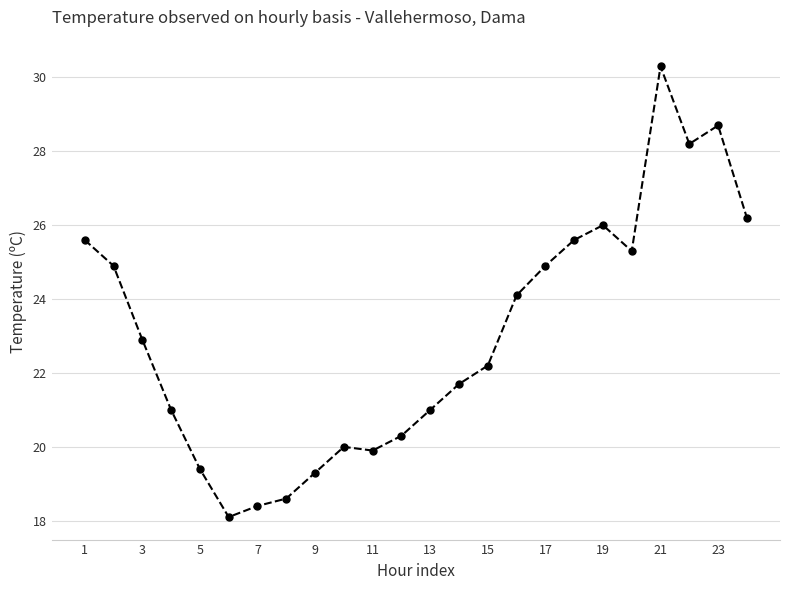

How many categories are shown in the chart?

24